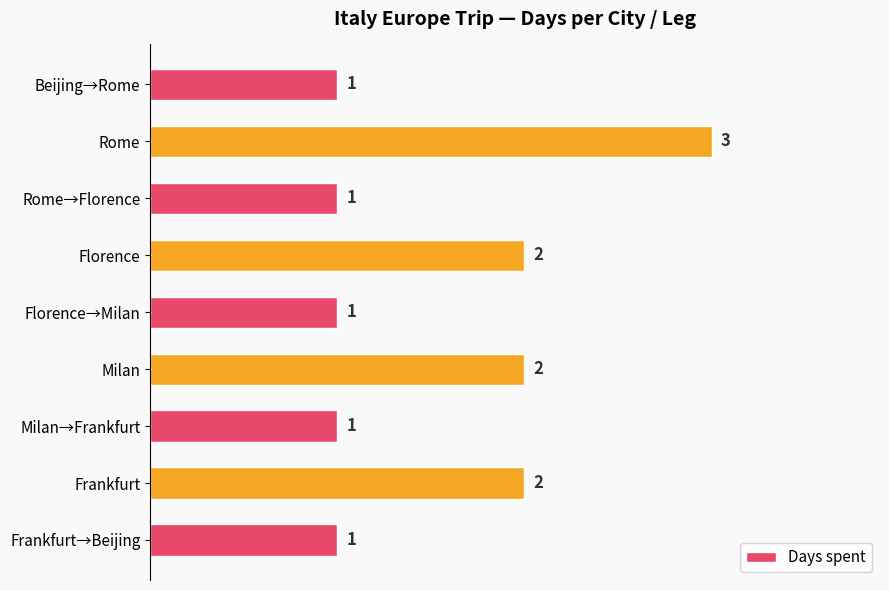

What is the average value?

2